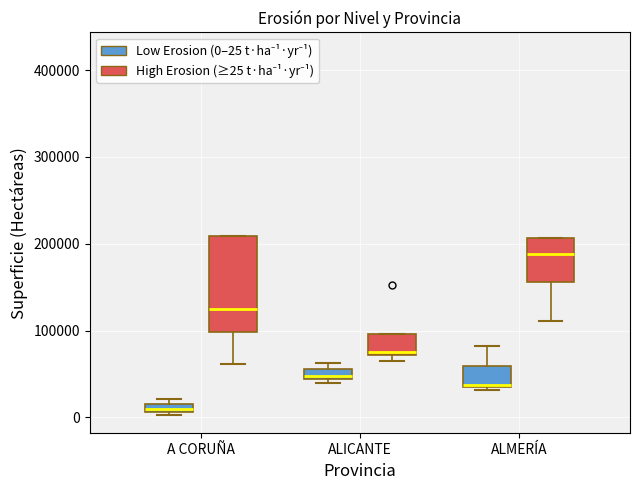

Which box's median line is the lowest?

A CORUÑA (Low Erosion (0–25 t·ha⁻¹·yr⁻¹))